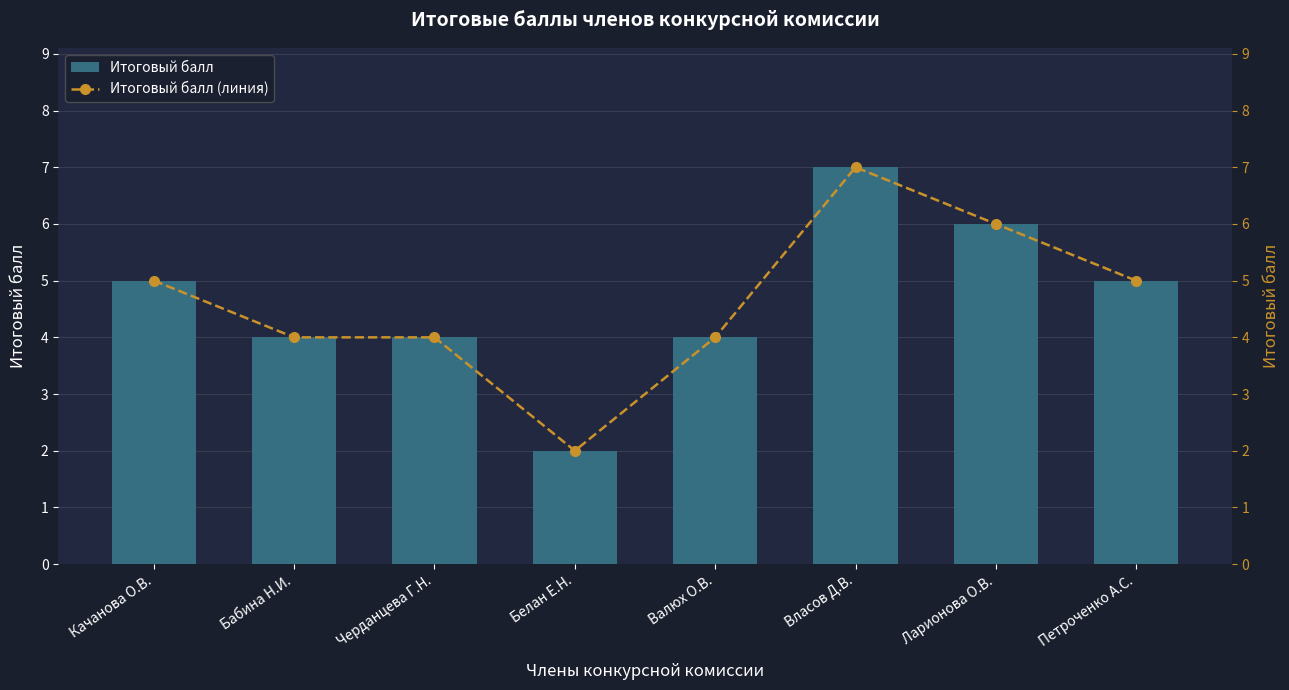

Reading left to right, transcribe all the data shown in this chart.

Итоговый балл: 5	4	4	2	4	7	6	5
Итоговый балл (линия): 5	4	4	2	4	7	6	5